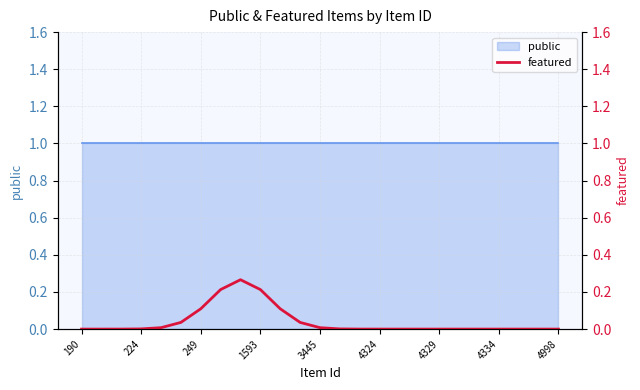

What position from the left is 11?

12